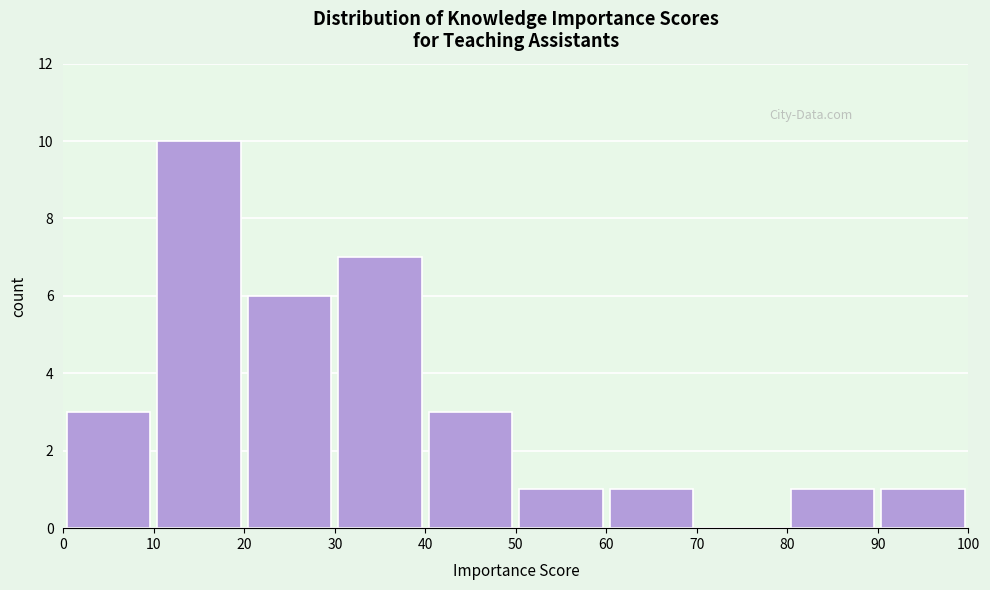

How tall is the bar that spans 0 to 10 on the x-axis? The values are not printed on the chart, so give them approximately, as read against the axis.

3